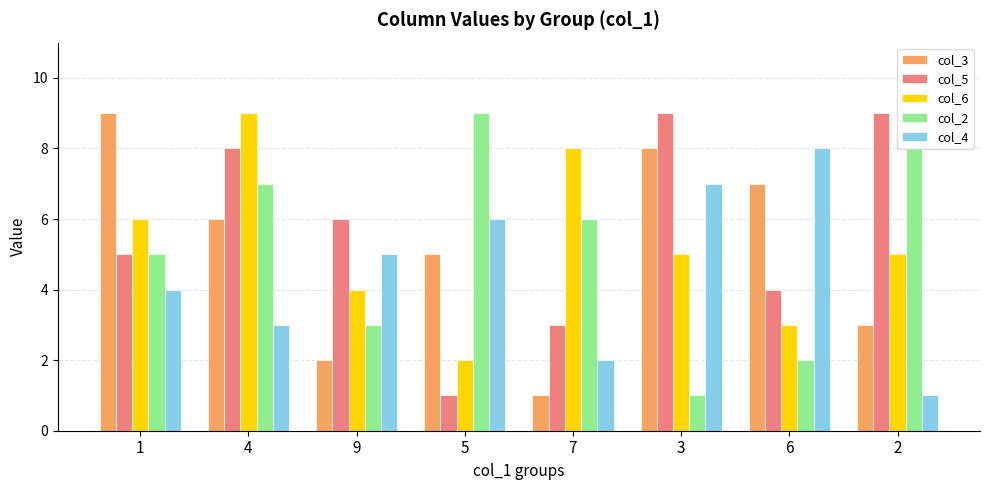

What position from the right is 2?

1